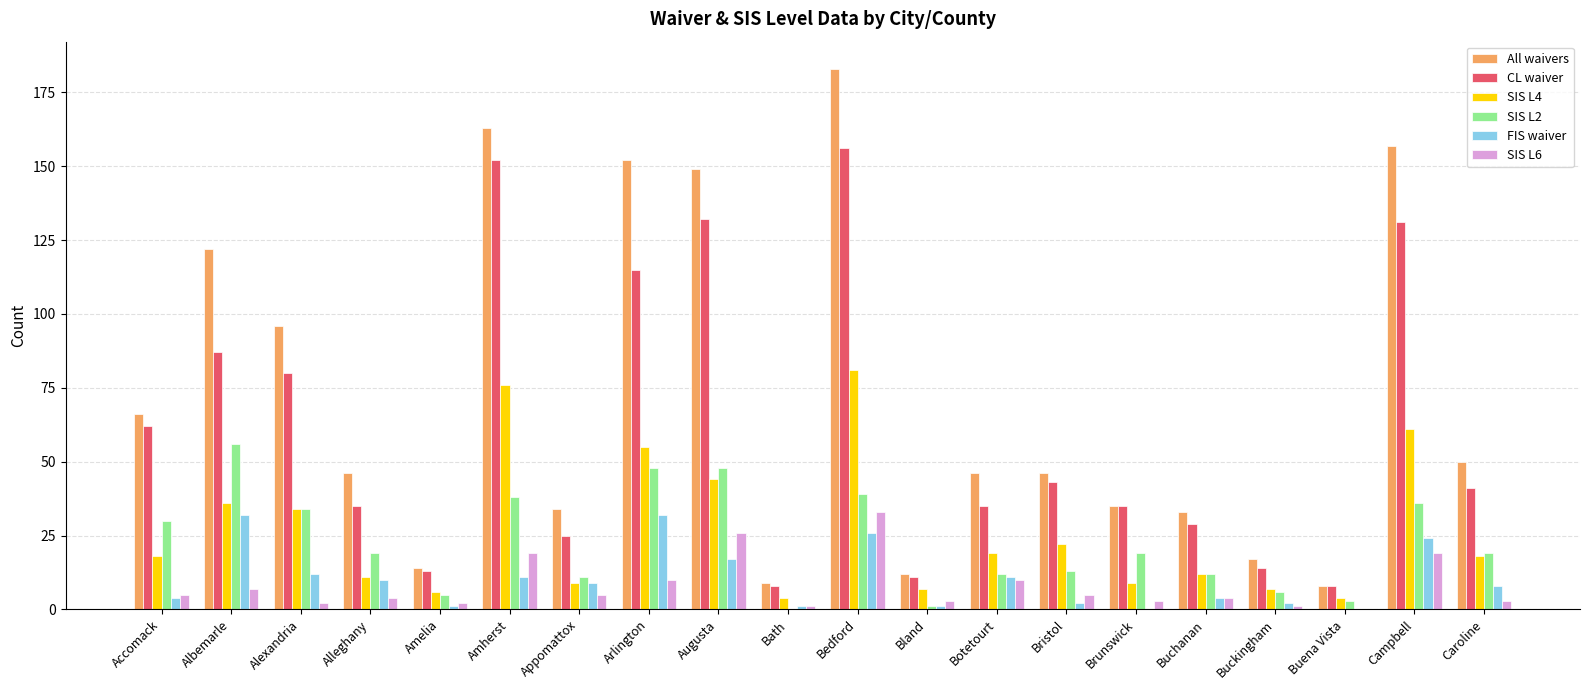

Which series changed the most between Augusta and Buchanan?

All waivers